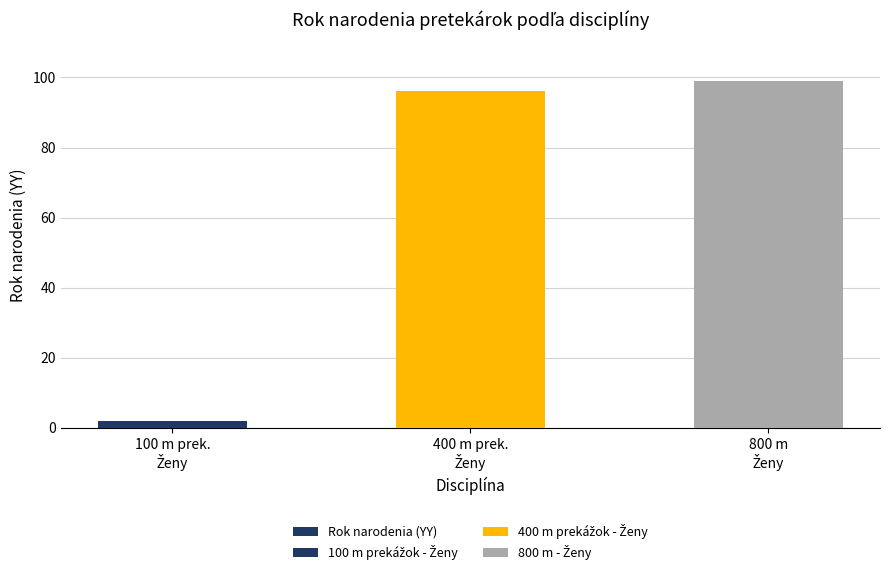

Reading left to right, what are all the values shown in this chart?

2	96	99